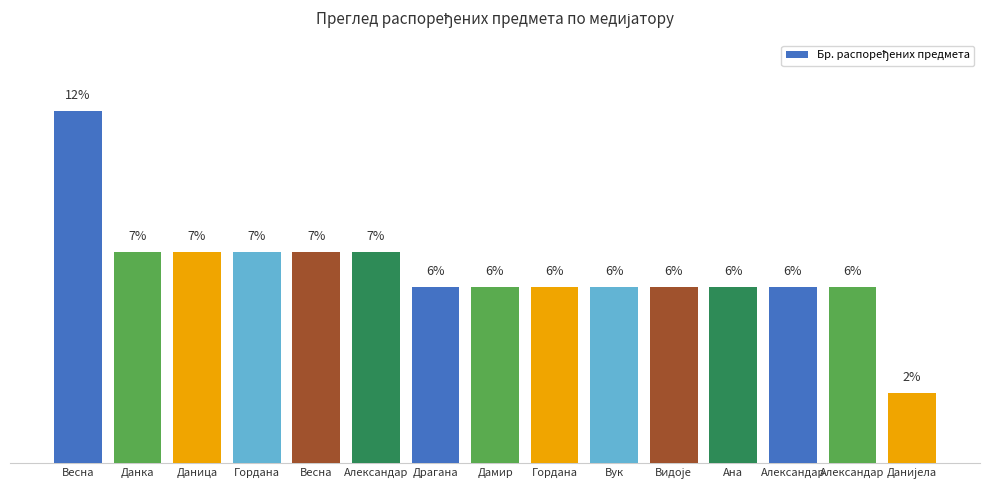

True or false: the data shows 6.1 at Ана.

True